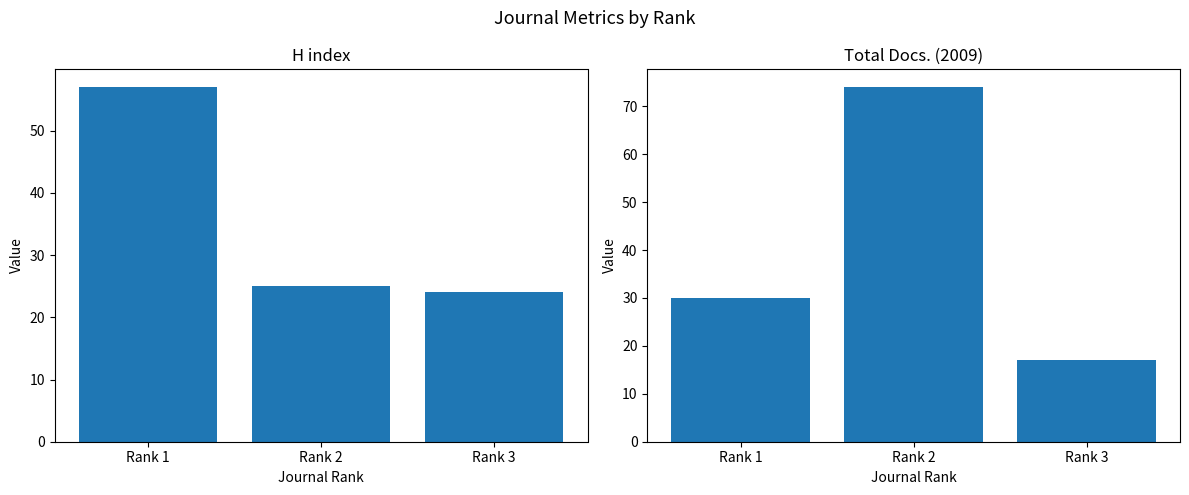

Reading left to right, transcribe all the data shown in this chart.

H index: Rank 1=57	Rank 2=25	Rank 3=24
Total Docs. (2009): Rank 1=30	Rank 2=74	Rank 3=17